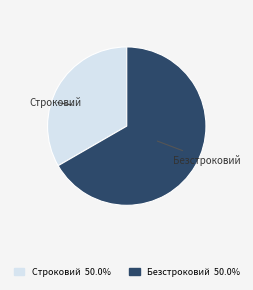

The Строковий slice represents 33% of the pie. True or false?

True